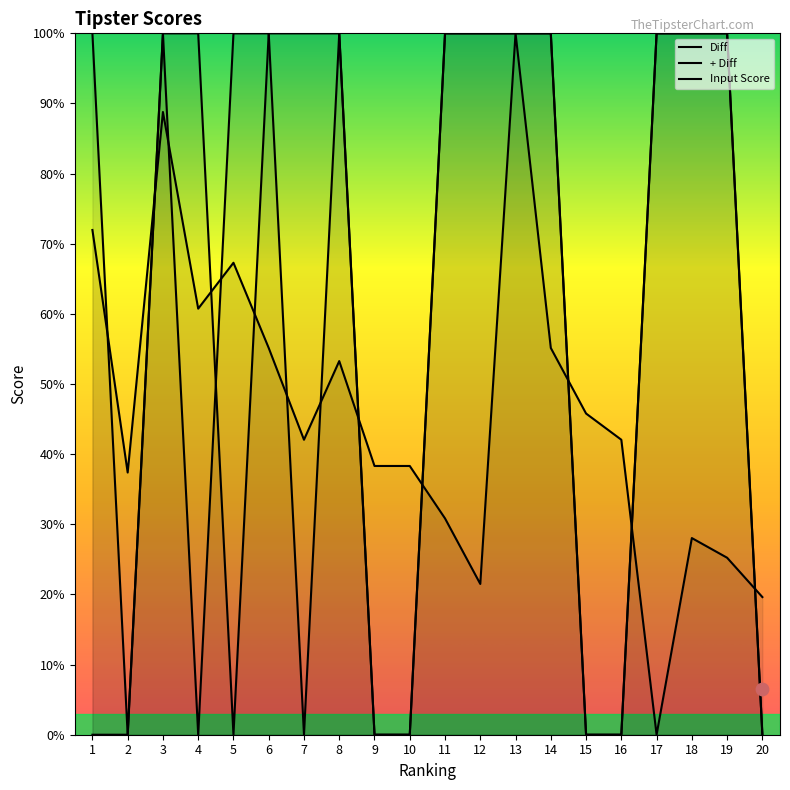

Which series contains the highest Y value?

Diff